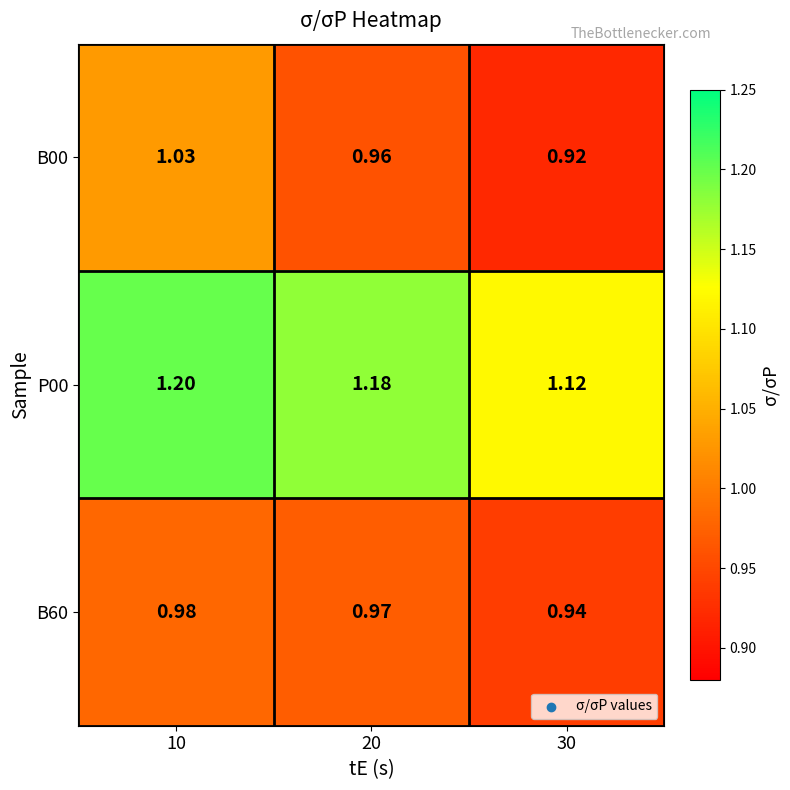

What is the total value across all series at 30?

3.0